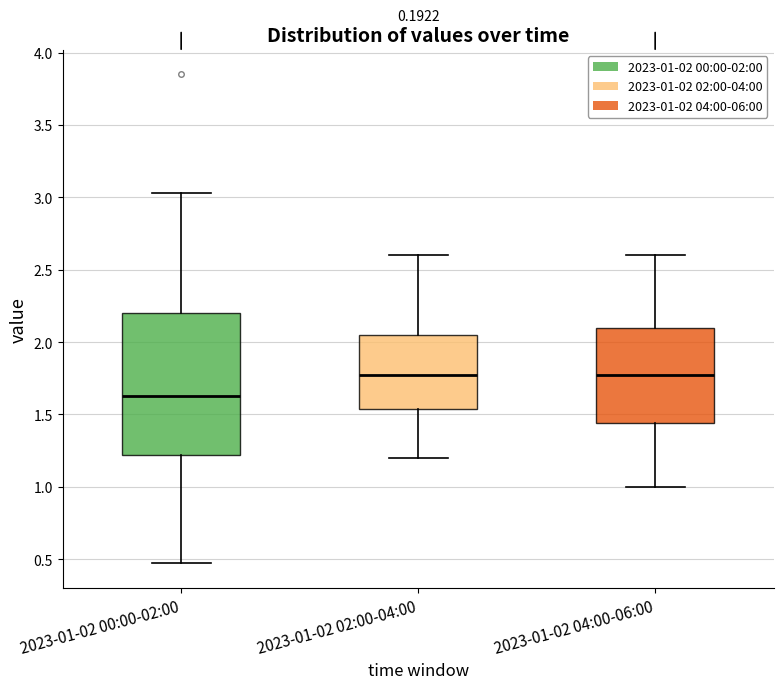

Where does the lower whisker of the box for 2023-01-02 04:00-06:00 end on the y-axis? The values are not printed on the chart, so give them approximately, as read against the axis.

1.00